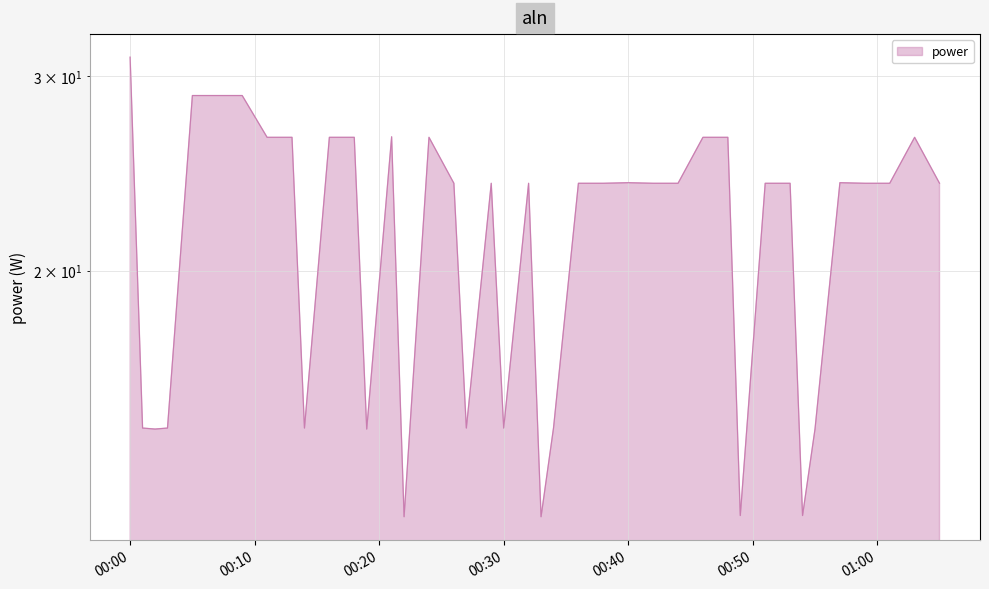

Between 2023-04-16T00:26:00 and 2023-04-16T00:44:00, which is larger?

2023-04-16T00:26:00